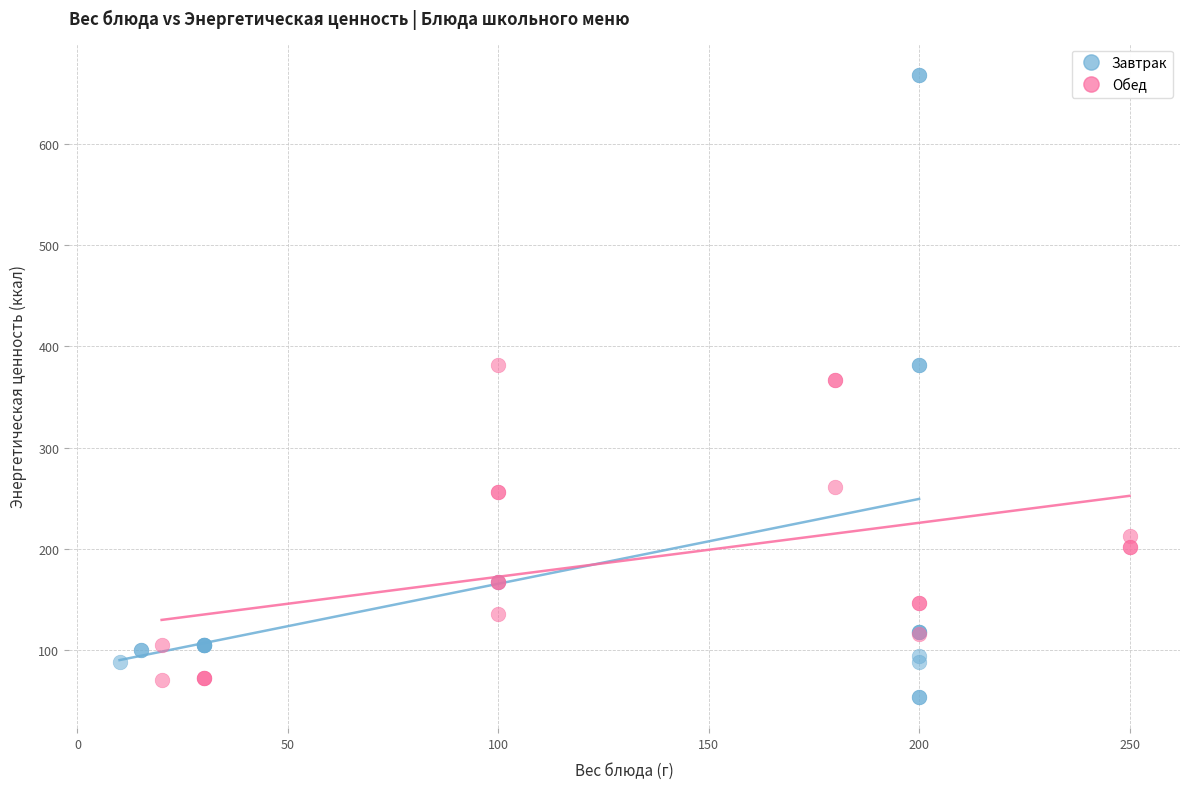

Which series has the largest Y range (max minus min)?

Завтрак